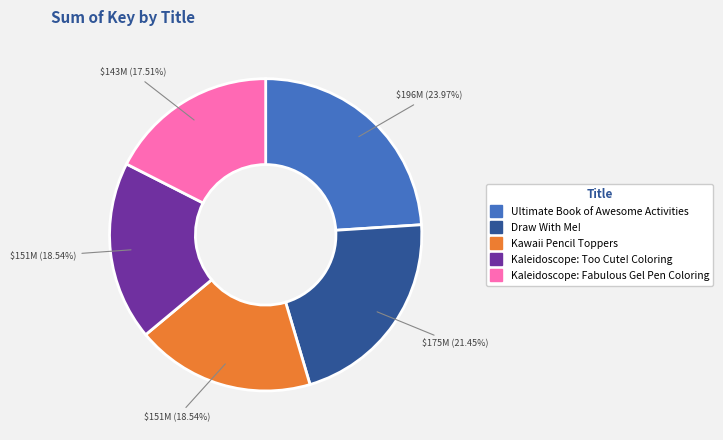

How many slices are in this pie chart?

5